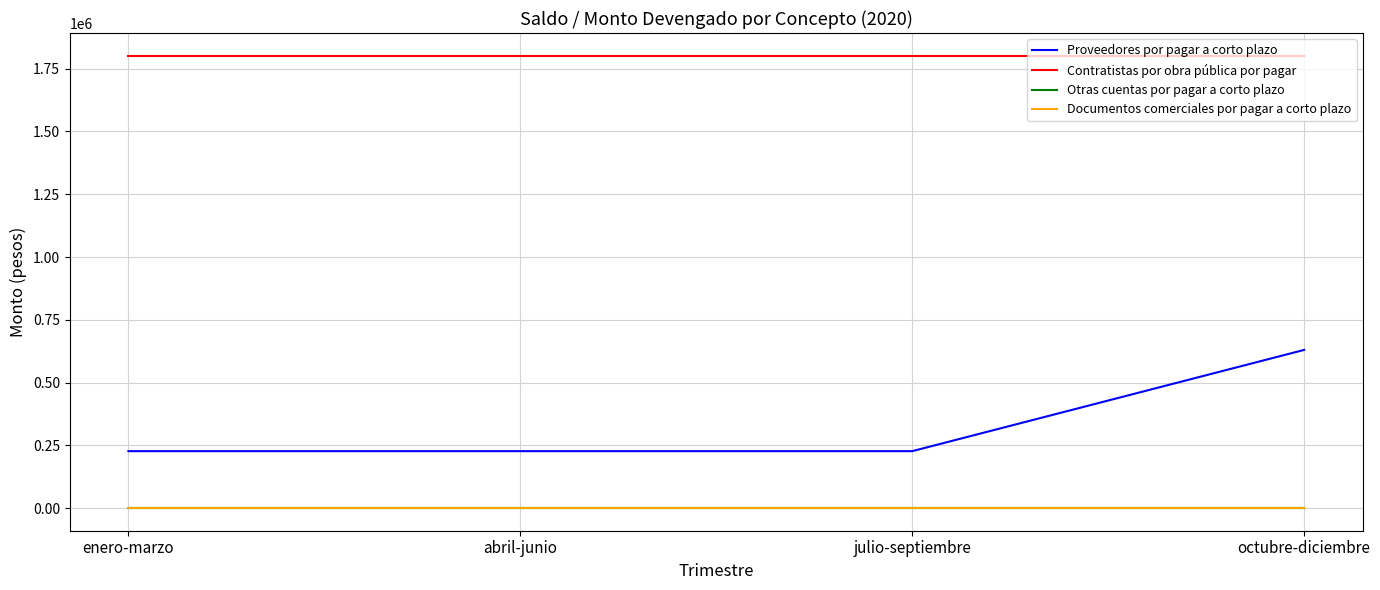

Does the chart display data point markers on the line(s)?

No